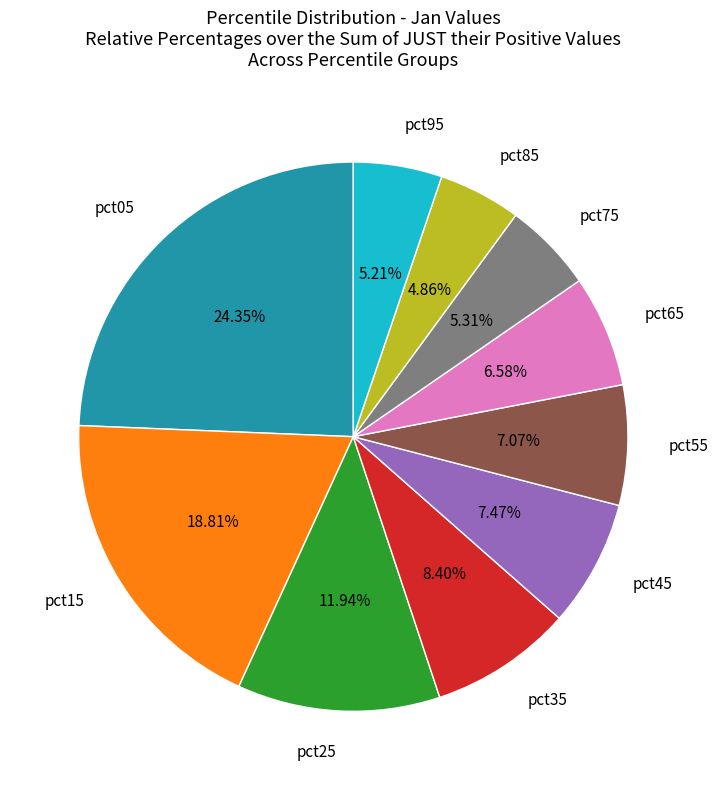

To the nearest percent, what is the difference between the largest and smallest slice percentages?

19%